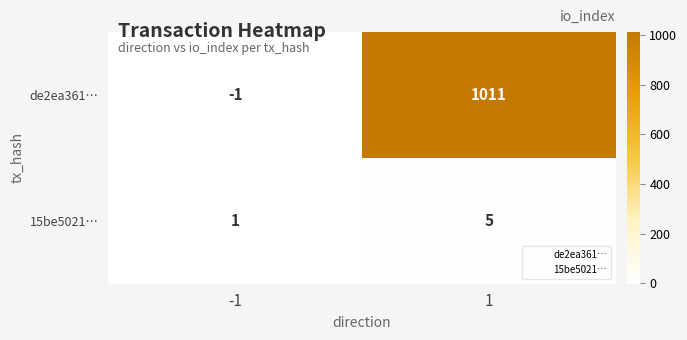

Reading left to right, list all the values displayed in this chart.

de2ea361…: -1=-1	1=1011
15be5021…: -1=1	1=5